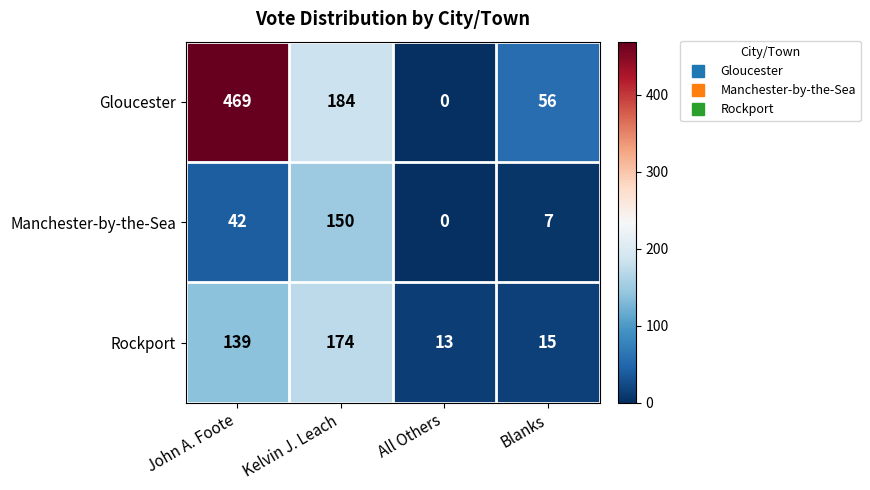

At which label is Manchester-by-the-Sea closest to 75?

John A. Foote